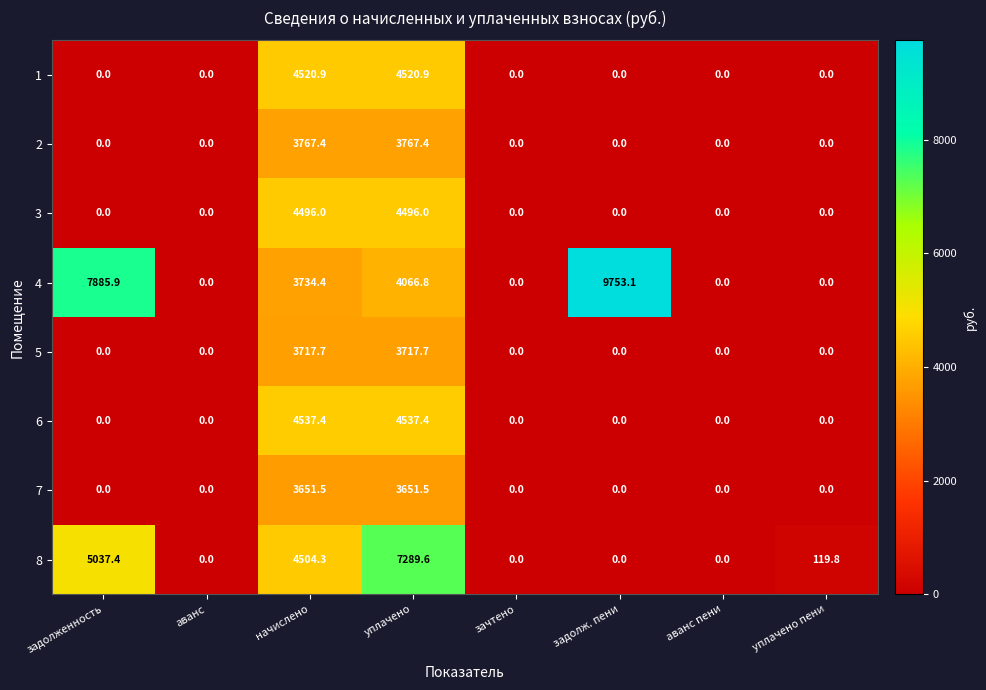

What is the difference between the maximum and minimum values in the 8 series?

7289.6